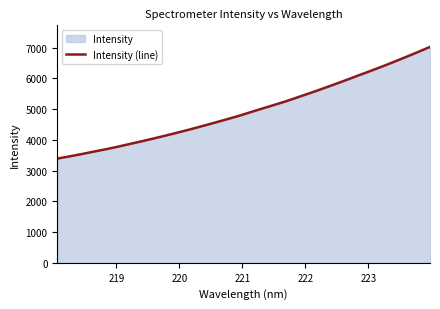

What is the maximum value shown in the chart?

7026.9